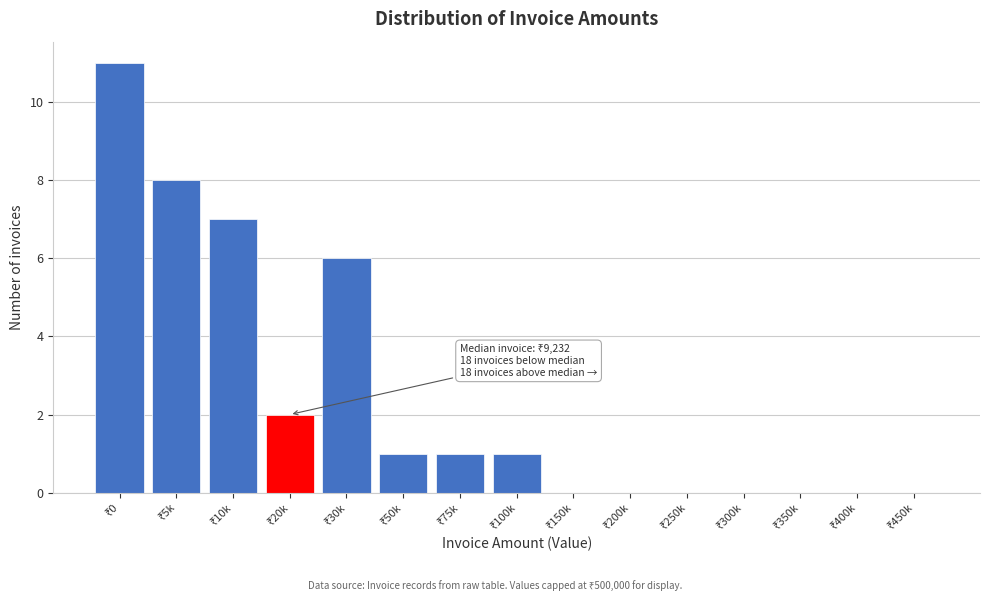

What is the maximum value shown in the chart?

11